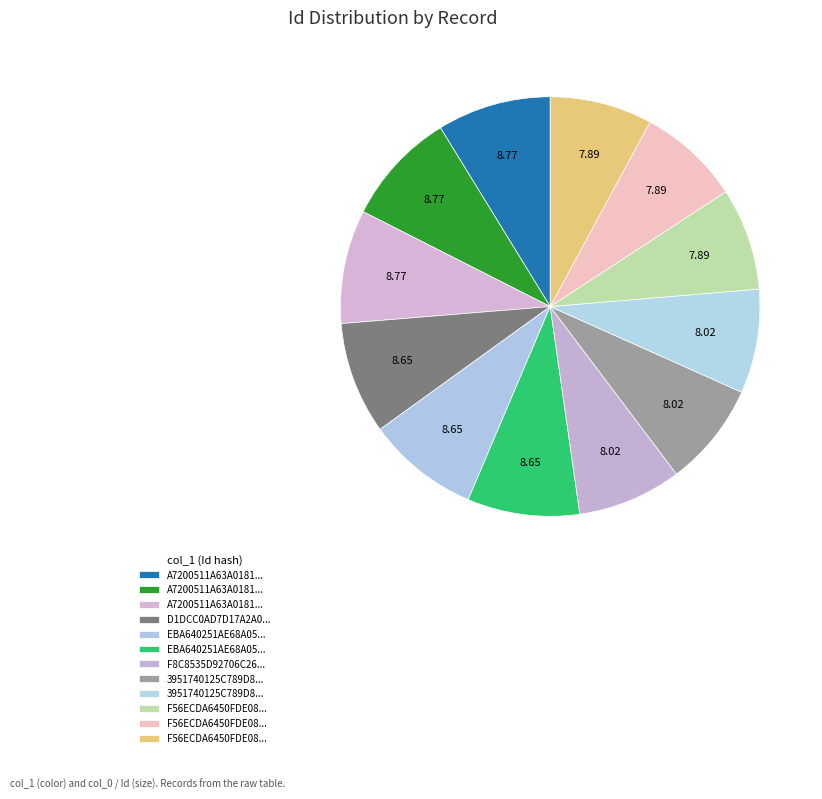

How many segments does this pie chart have?

12